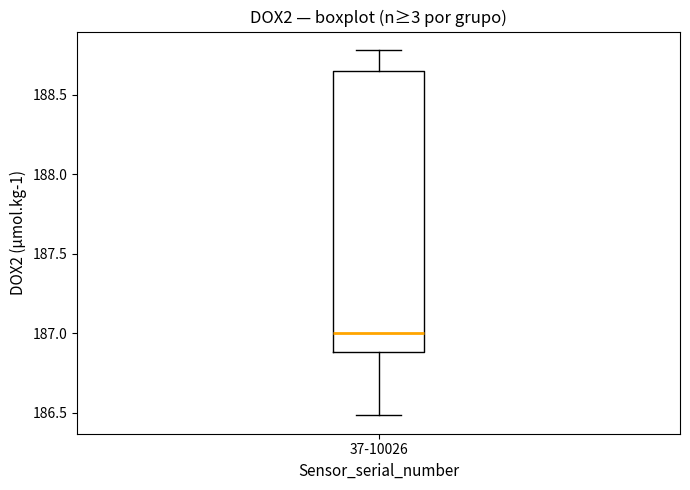

Transcribe this box plot: give where the median line is, the range the box spans, and where the two whiskers end, as read against the y-axis. The values are not printed on the chart, so give them approximately, as read against the axis.

median 187.00, box 186.90 to 188.65, whiskers 186.50 to 188.80